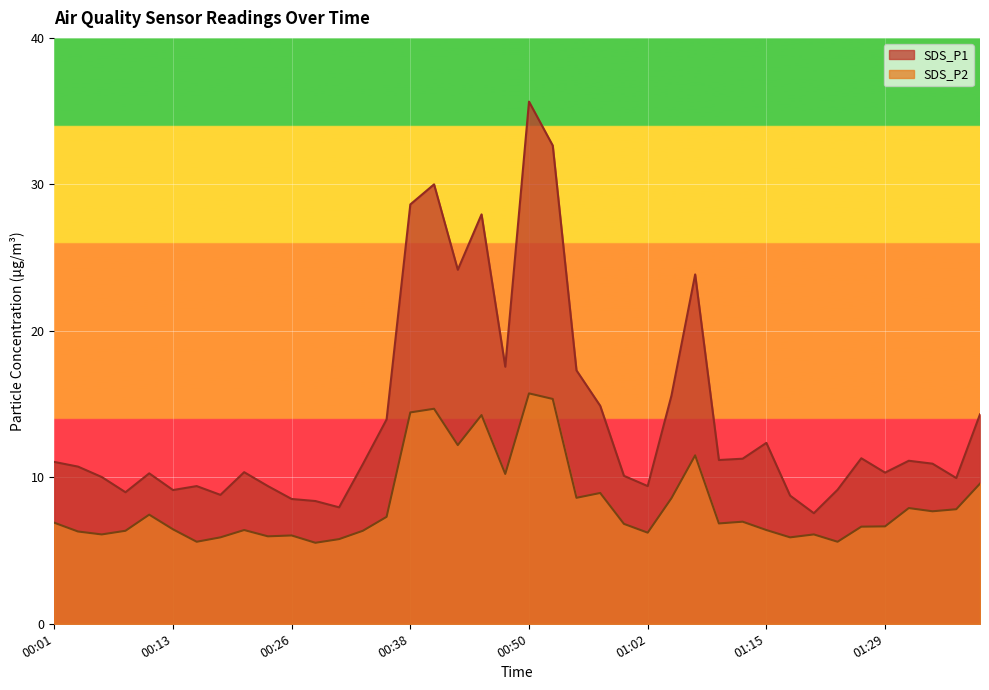

Which category has the highest value in the SDS_P2 series?

00:50